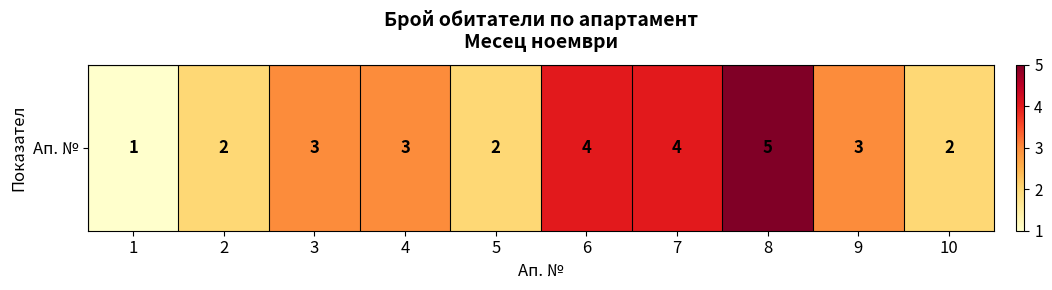

List the labels in order of value, largest first.

8, 6, 7, 3, 4, 9, 2, 5, 10, 1